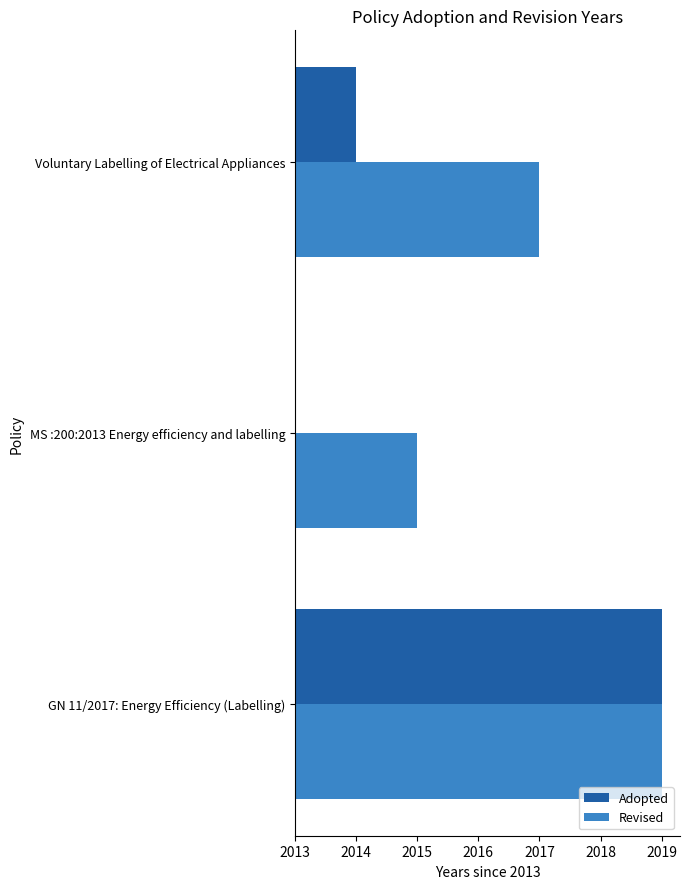

What are all the series names shown in the legend?

Adopted, Revised